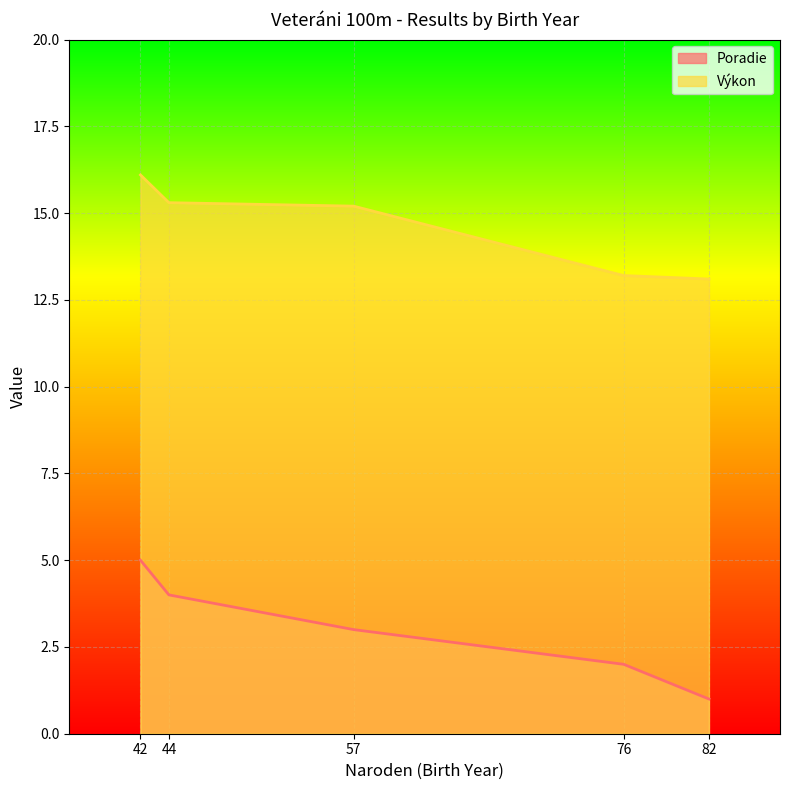

What is the spread (max minus min) of values at 44?

11.3